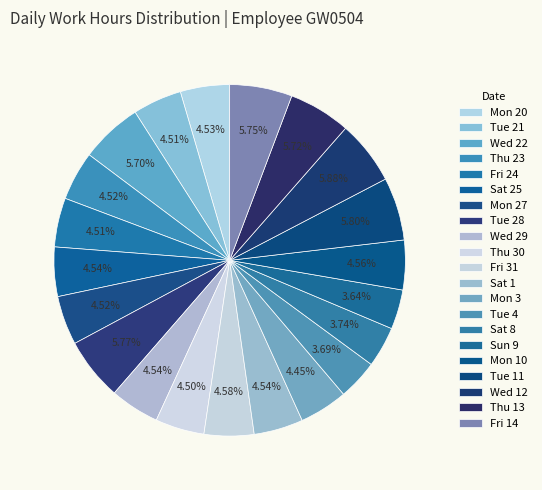

Does any single category account for the majority?

No